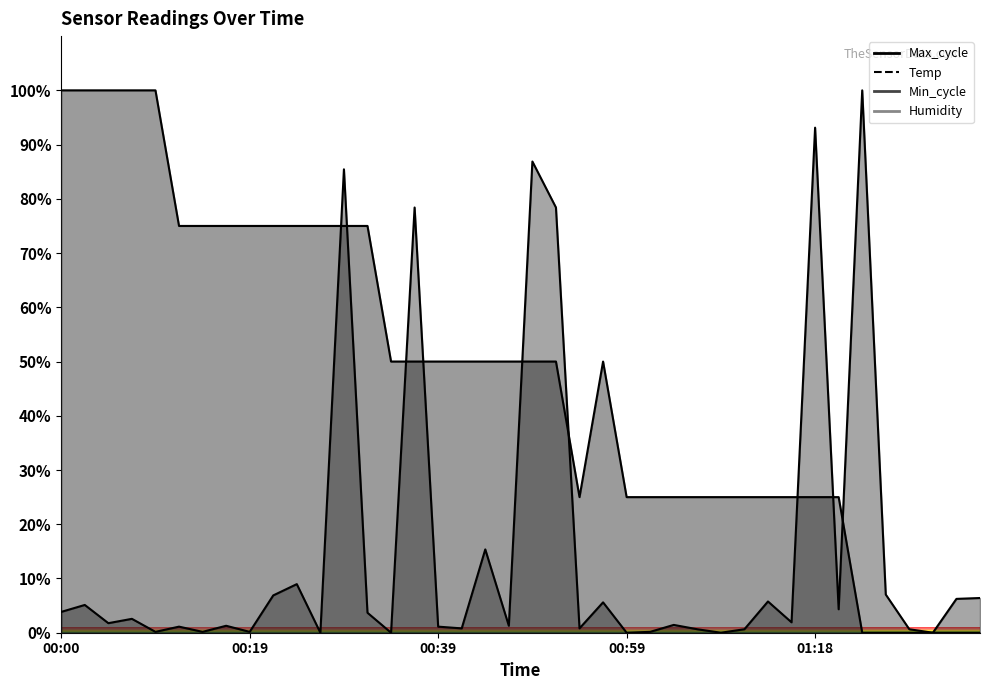

What is the approximate value of Temp at 00:54?

25.0